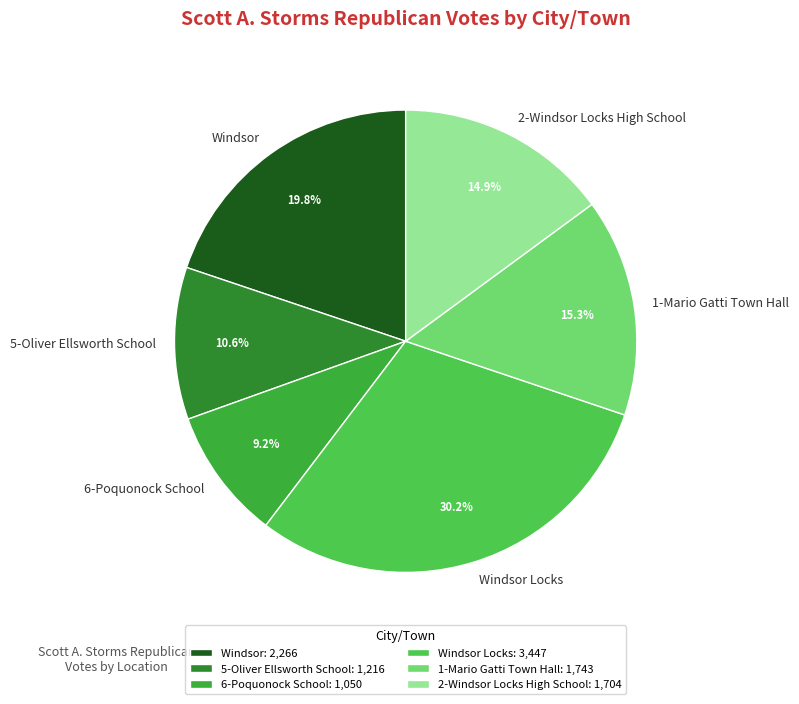

What percentage is the 1-Mario Gatti Town Hall slice, to the nearest percent?

15%